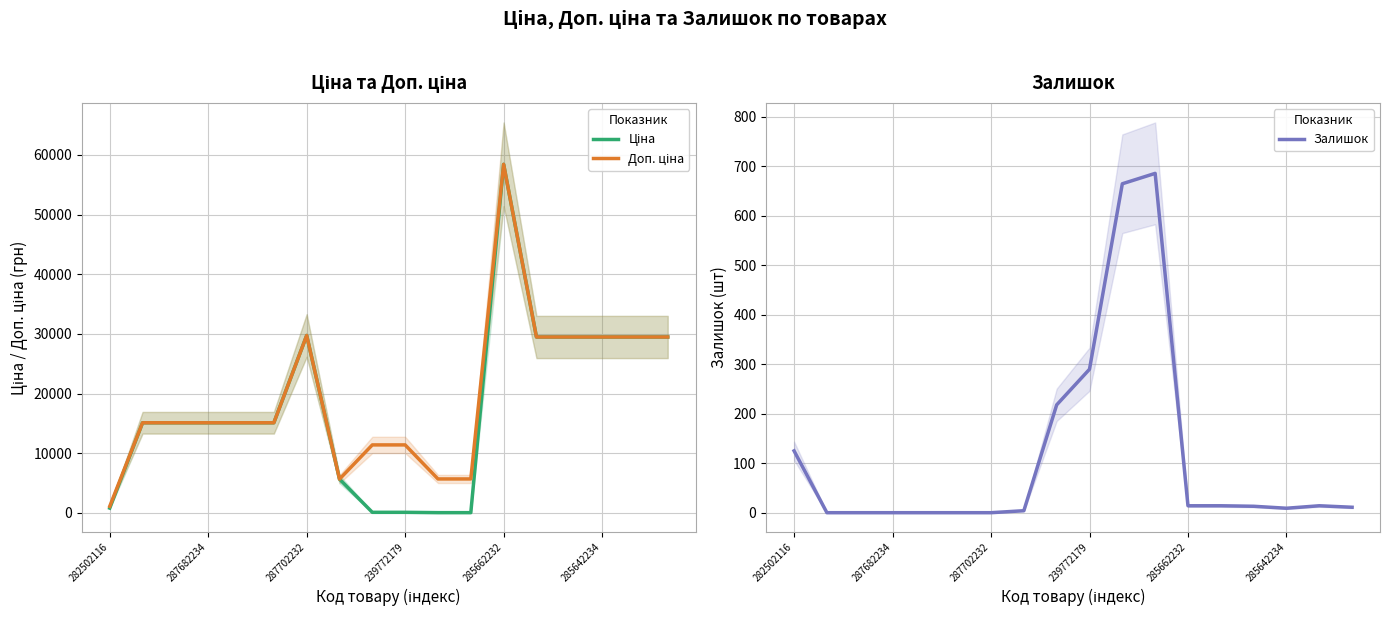

How many distinct data groups are displayed?

3